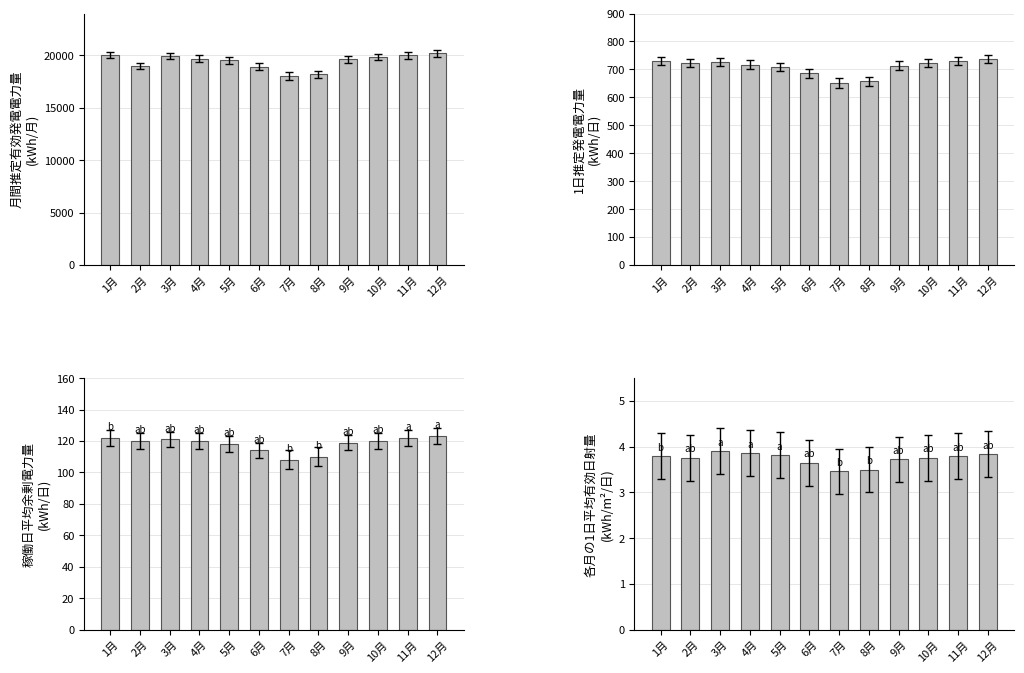

How many values in the 1日推定発電電力量(kWh/日) series exceed 721?

6